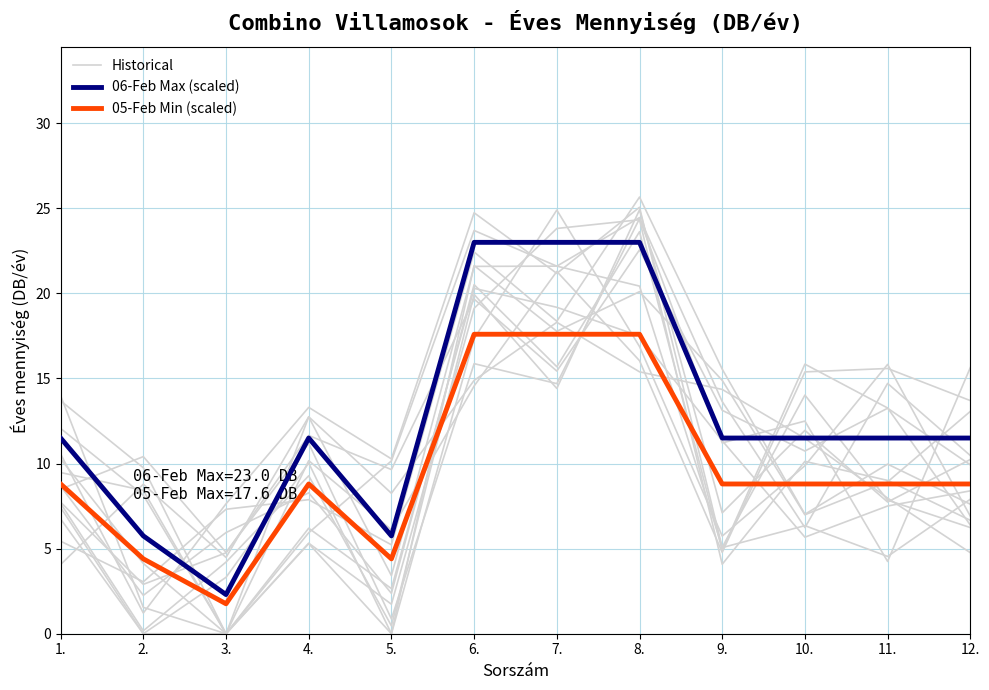

What is the difference between the maximum and minimum values in the 06-Feb Max (scaled) series?

20.7